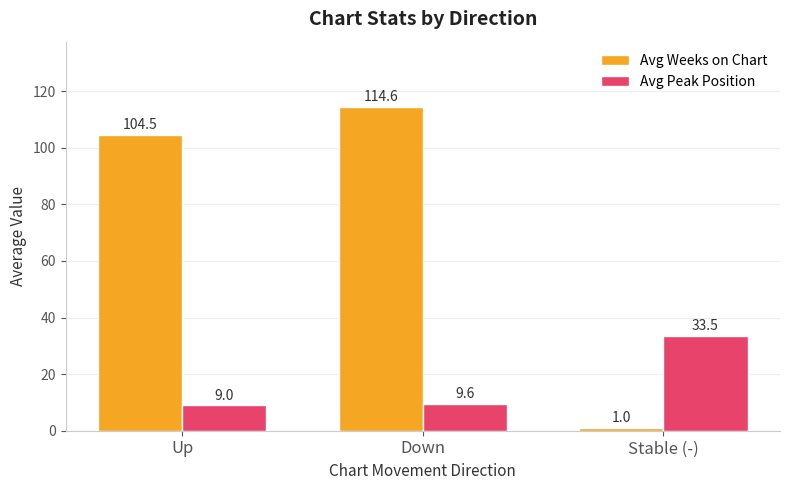

How many data points does each series have?

3